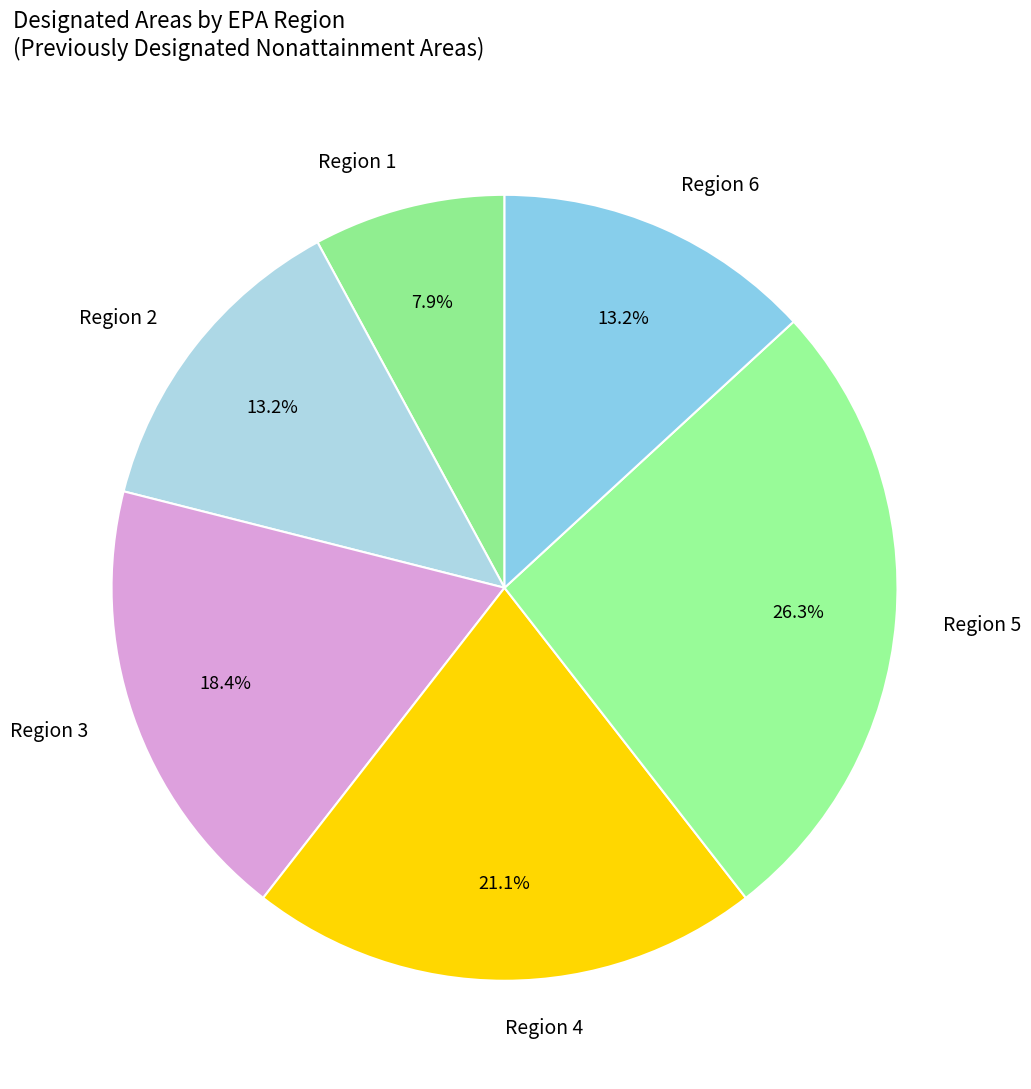

To the nearest percent, what portion does Region 3 represent?

18%